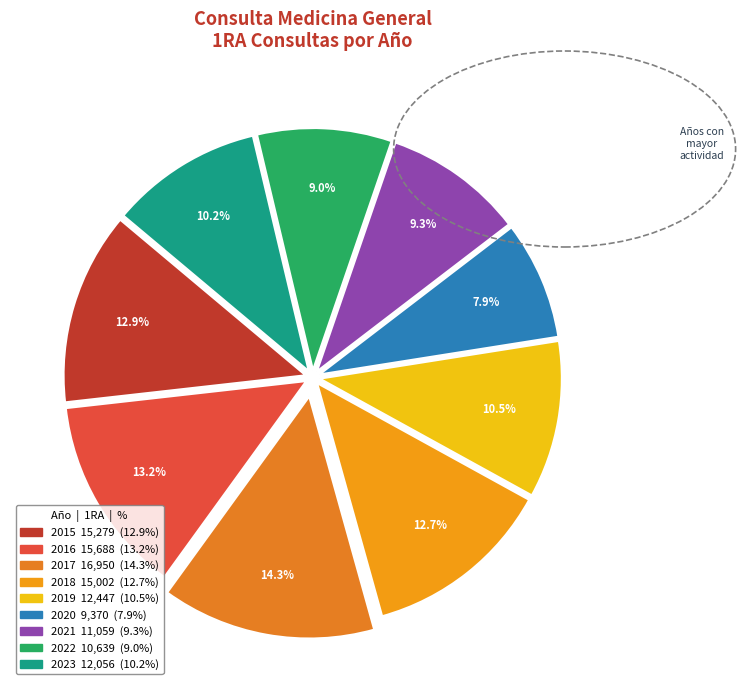

To the nearest percent, what is the combined percentage of 2023 and 2019?

21%